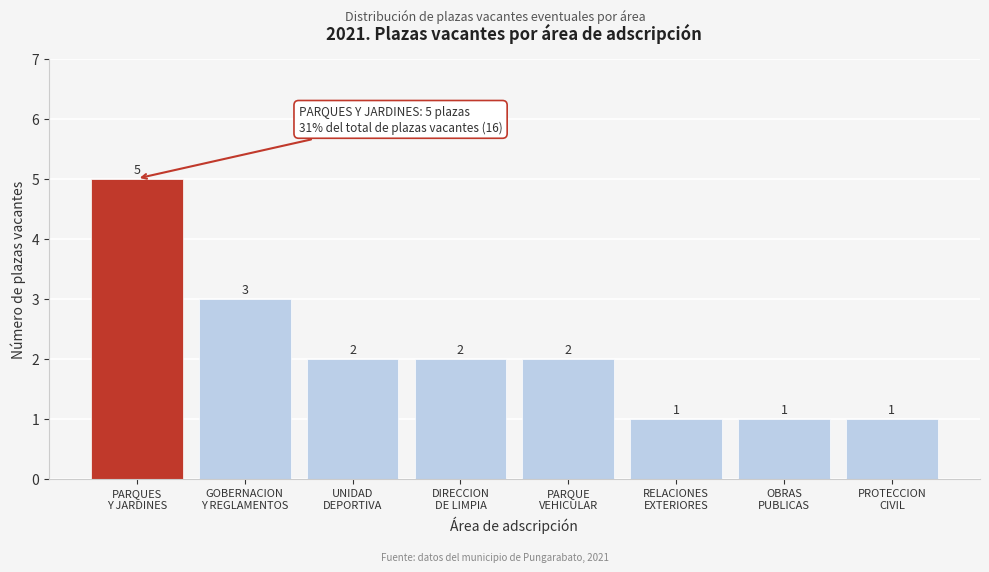

Reading left to right, transcribe all the data shown in this chart.

5	3	2	2	2	1	1	1